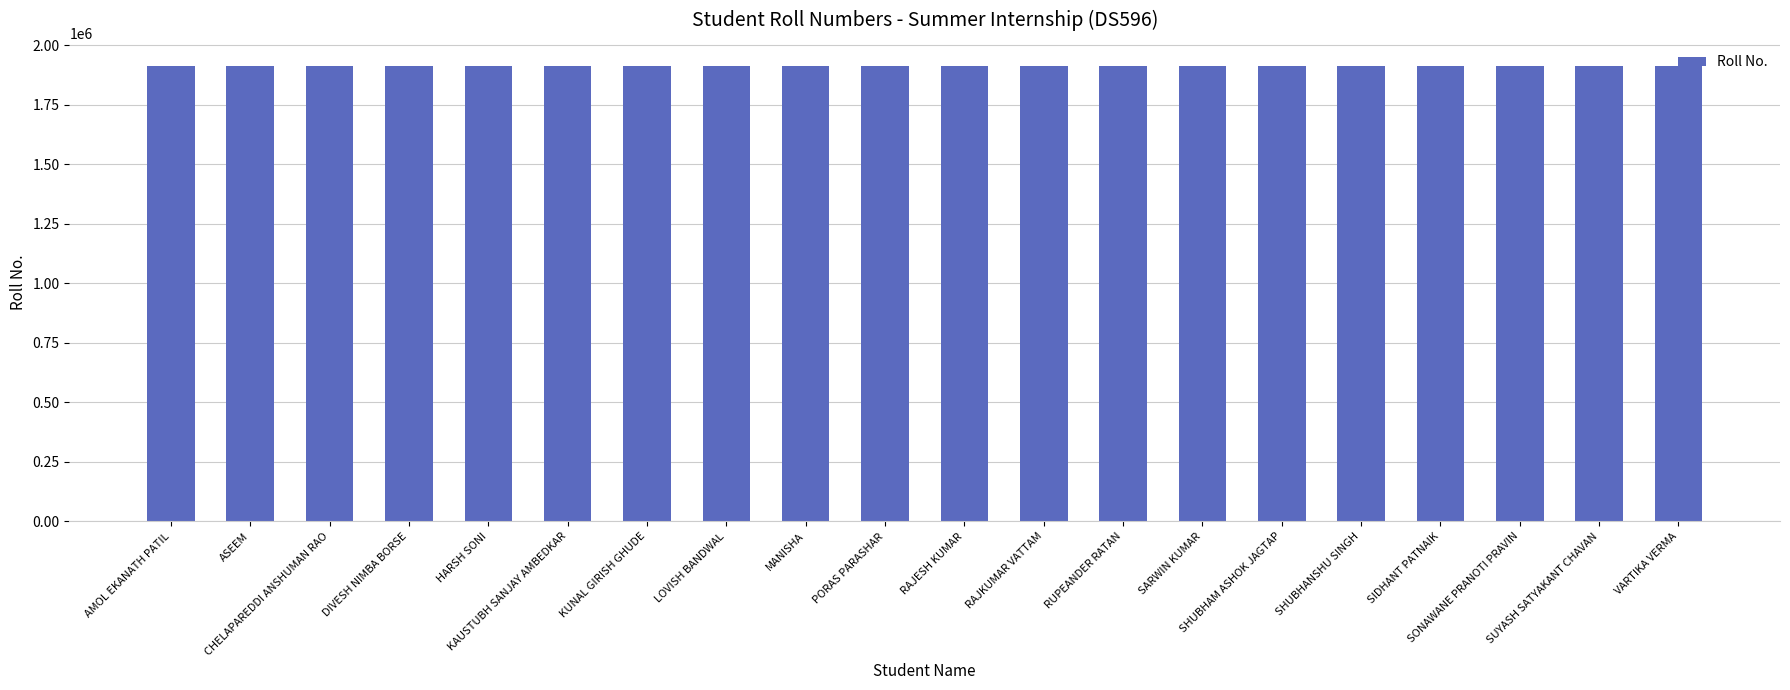

What is the sum of the values at PORAS PARASHAR and SARWIN KUMAR?

3828025